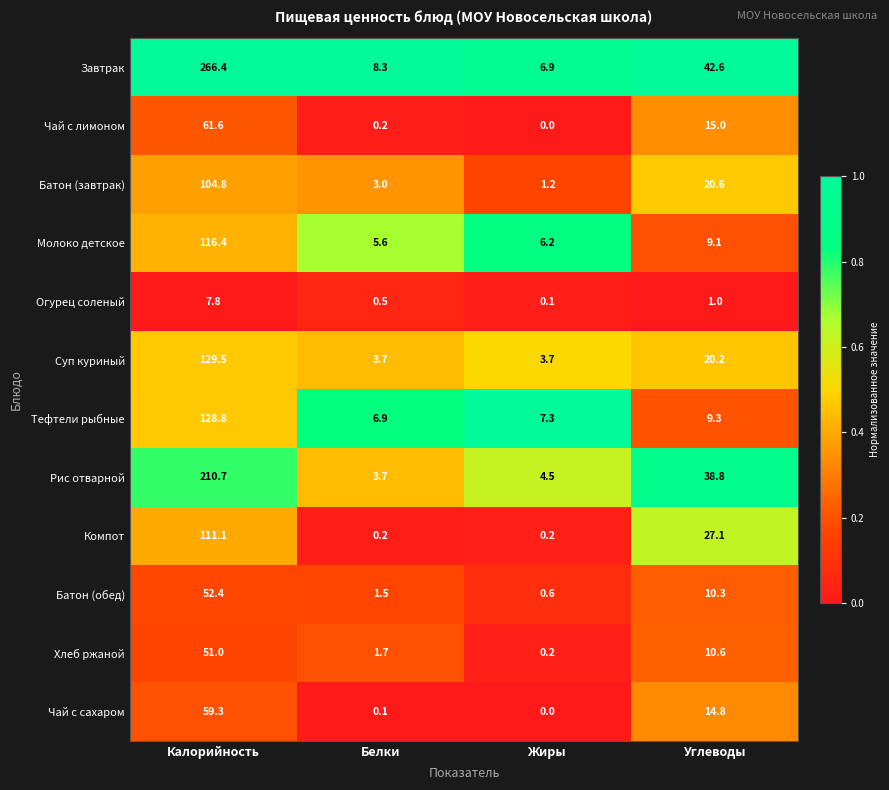

What is the sum of the Чай с сахаром values at Углеводы and Калорийность?

74.1